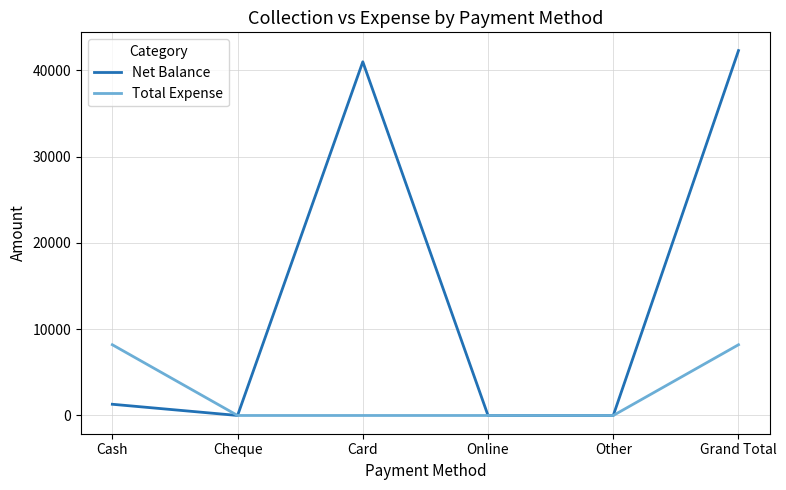

List the series in order of their peak value, lowest first.

Total Expense, Net Balance